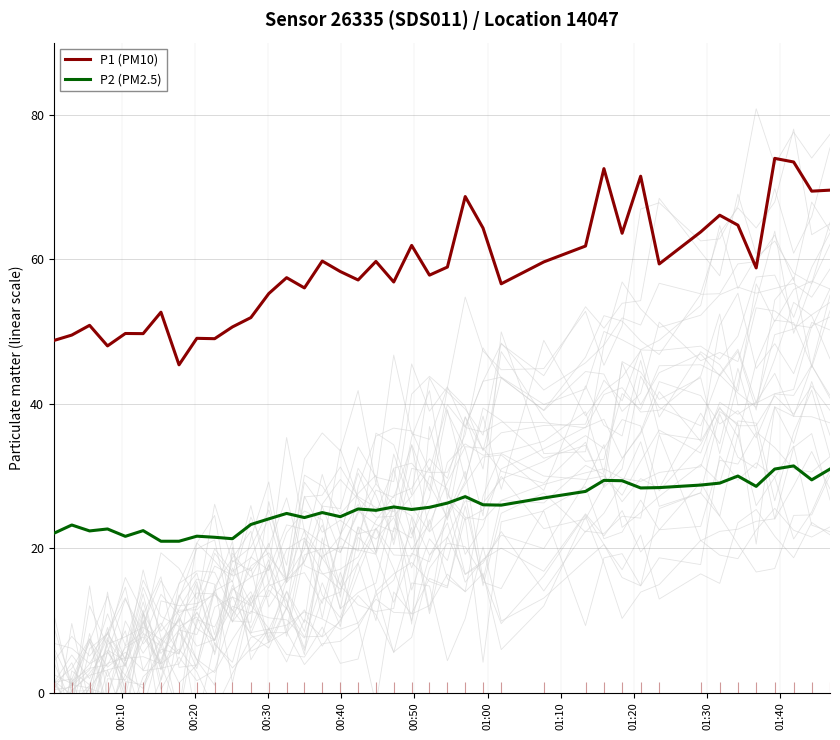

At how many categories does at least one series exceed 58?

21